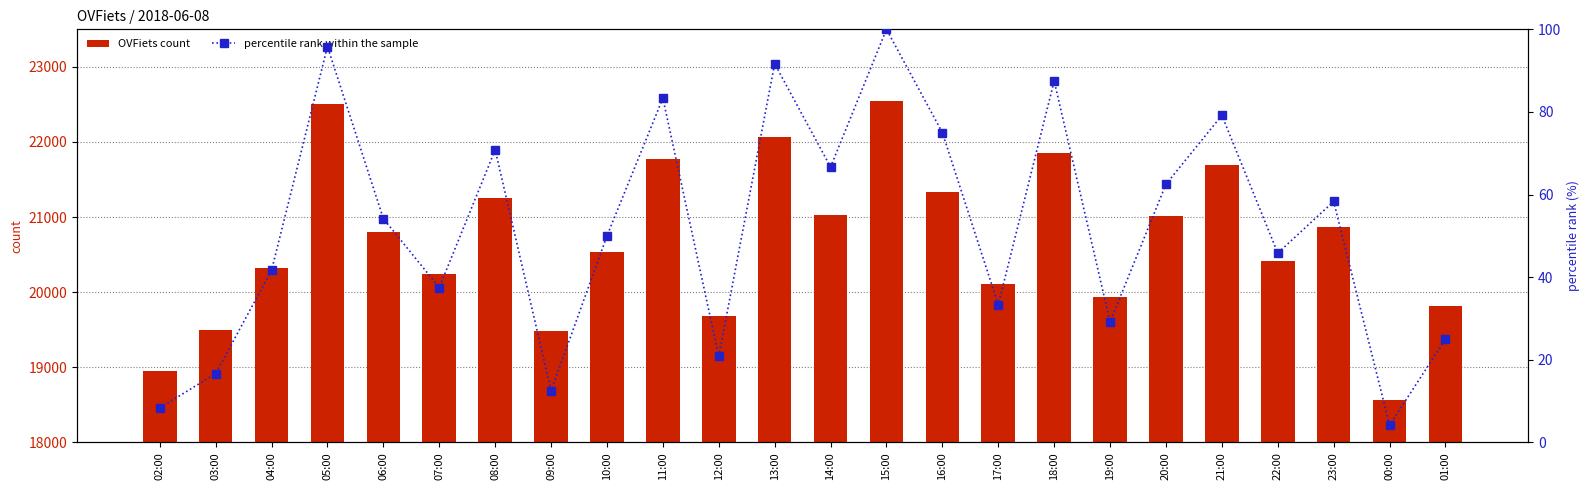

Does the chart contain any negative values?

No